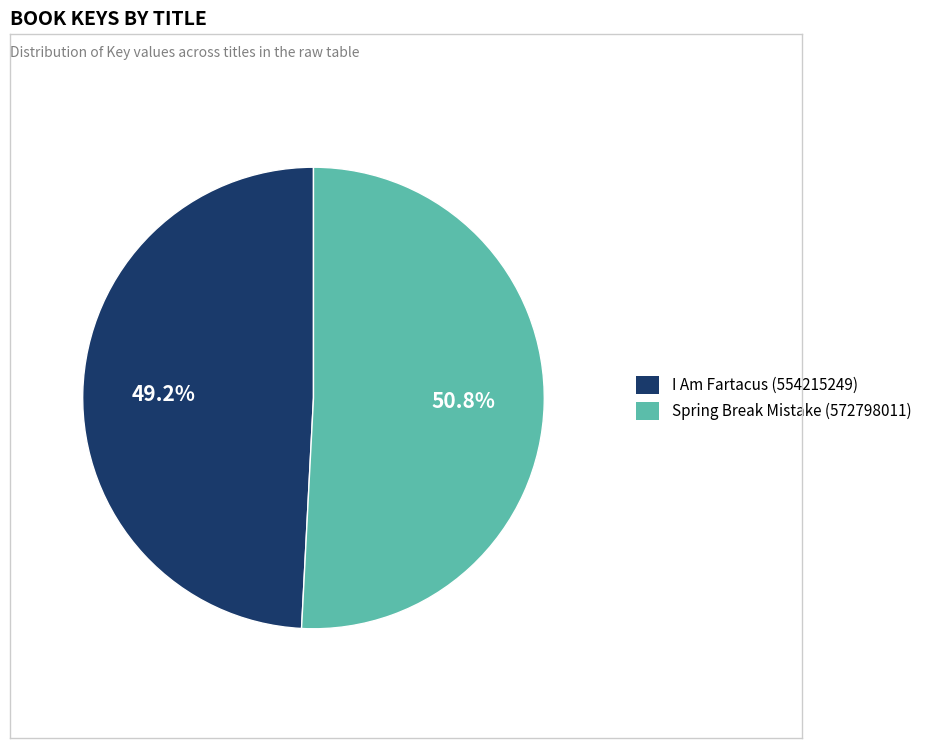

Does I Am Fartacus (554215249) represent more than half of the total?

No